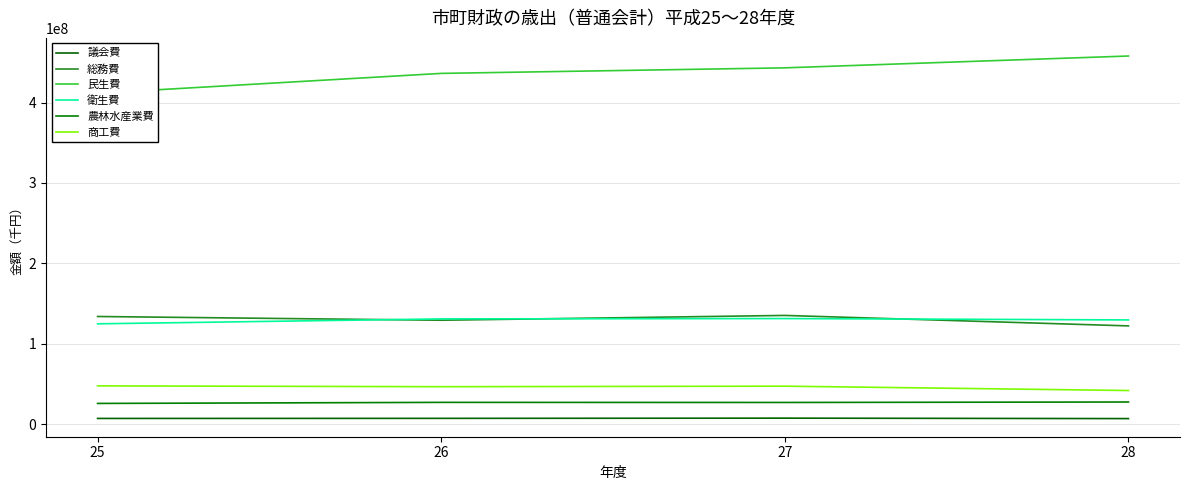

Count the number of categories in the chart.

4